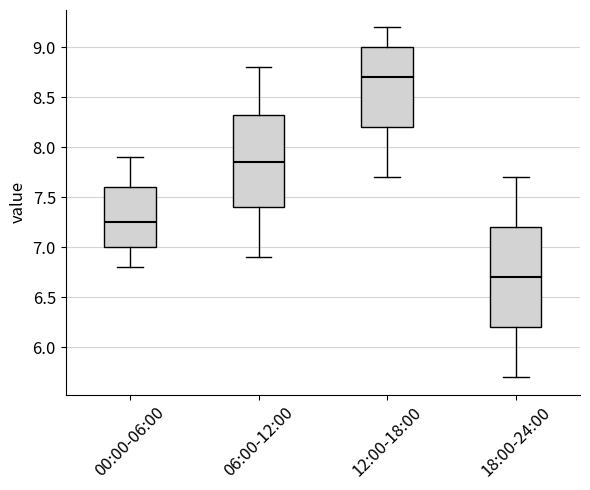

Which box's median line is the highest?

12:00-18:00